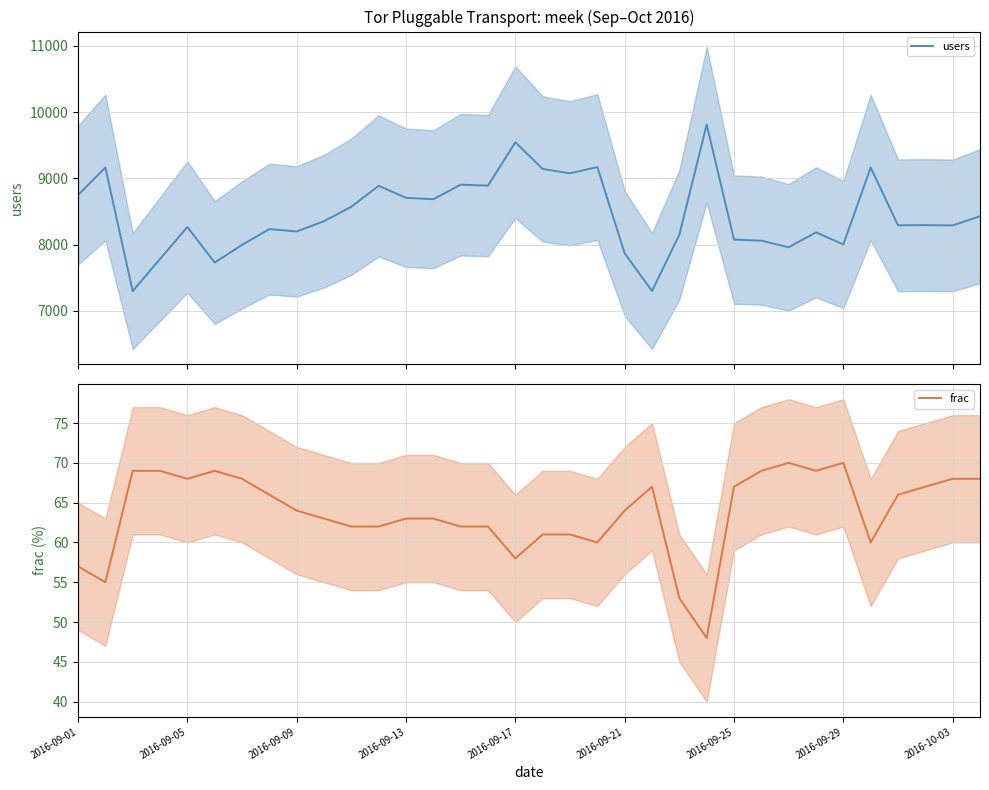

What is the lowest value of the users series?

7298